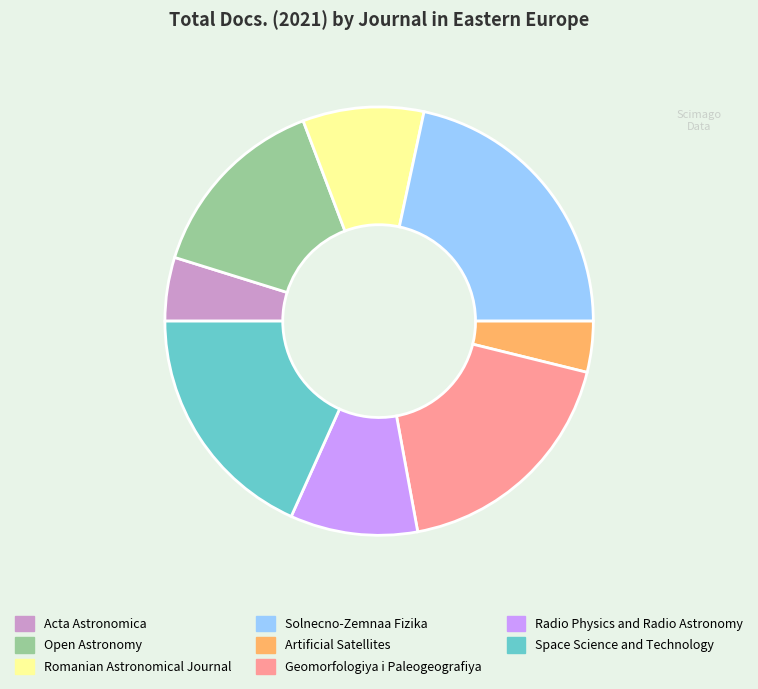

What is the largest slice in the pie chart?

Solnecno-Zemnaa Fizika